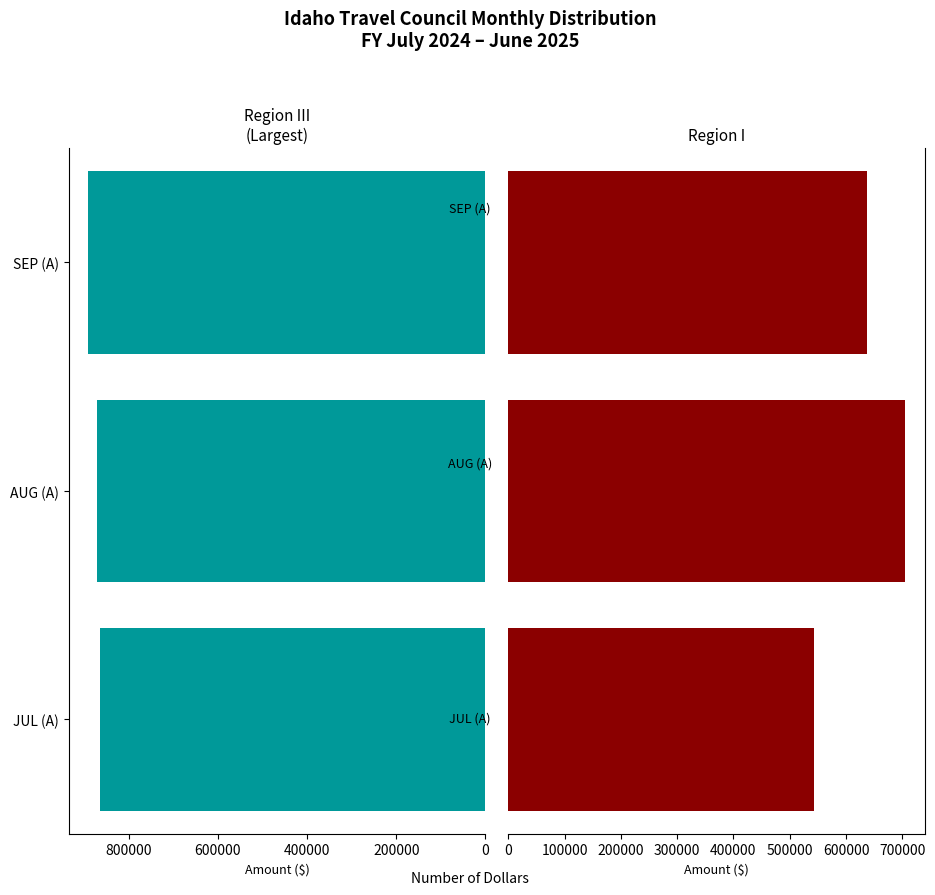

What are all the series names shown in the legend?

Region III, Region I